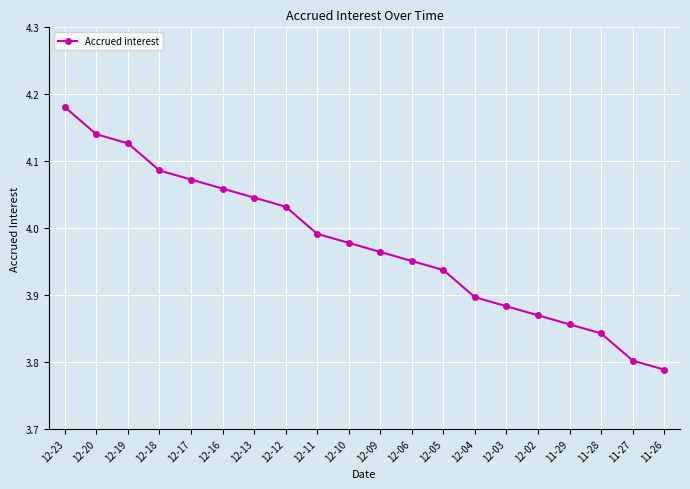

What is the difference between the maximum and minimum values?

0.4